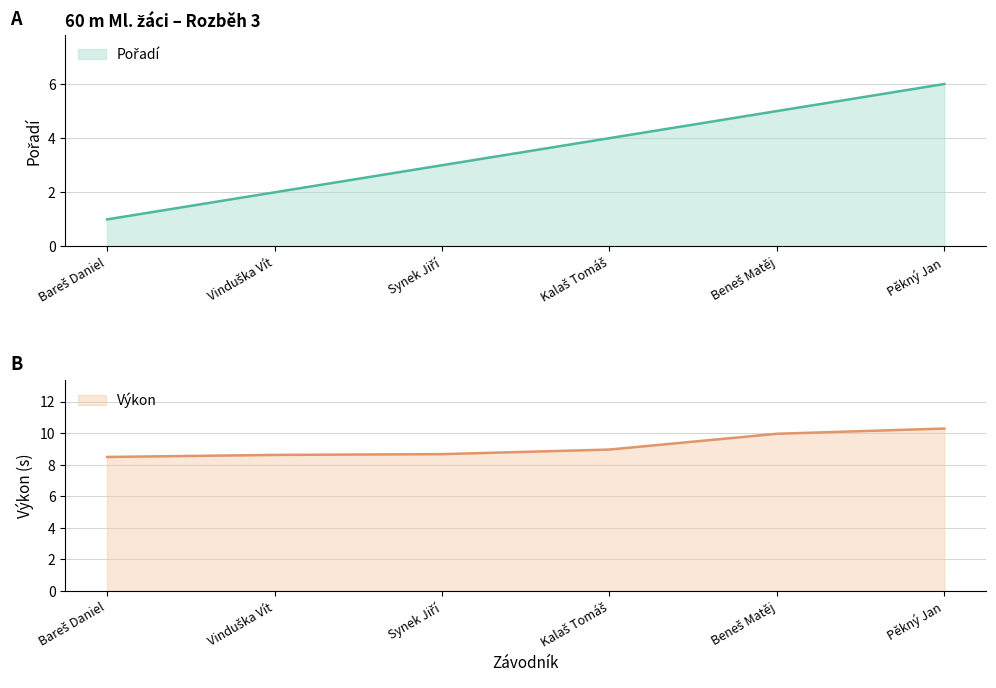

Reading left to right, transcribe all the data shown in this chart.

Pořadí: Bareš Daniel=1.0	Vinduška Vít=2.0	Synek Jiří=3.0	Kalaš Tomáš=4.0	Beneš Matěj=5.0	Pěkný Jan=6.0
Výkon: Bareš Daniel=8.5	Vinduška Vít=8.6	Synek Jiří=8.7	Kalaš Tomáš=9.0	Beneš Matěj=10.0	Pěkný Jan=10.3